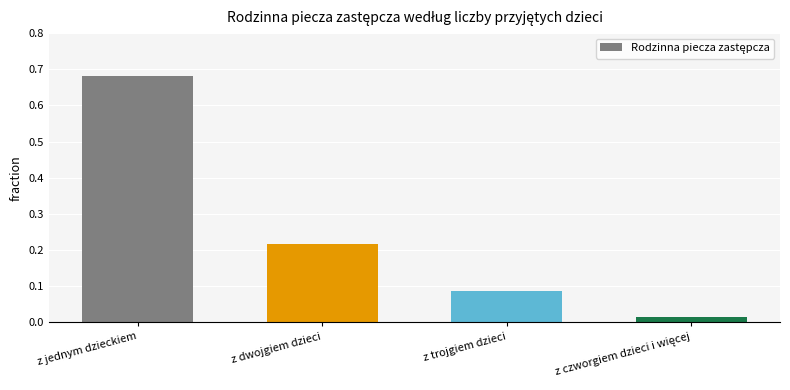

What position from the right is z jednym dzieckiem?

4